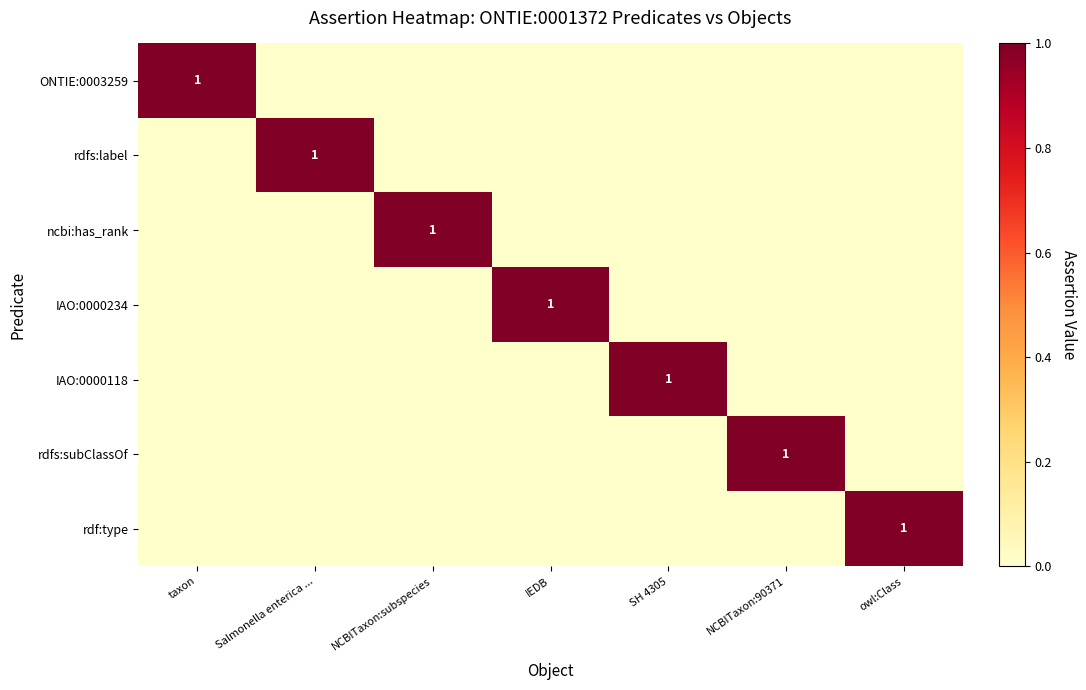

At how many categories does at least one series exceed 0?

7